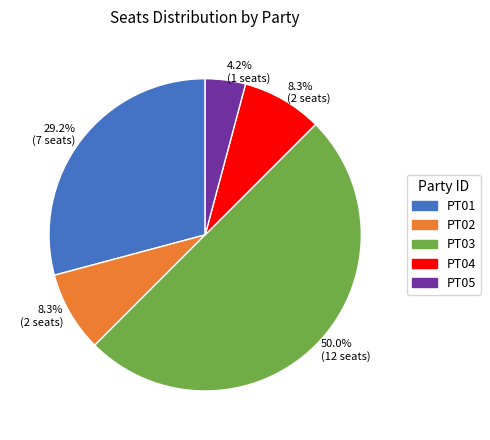

Approximately how many times larger is the value at PT05 compared to PT04?

0.5